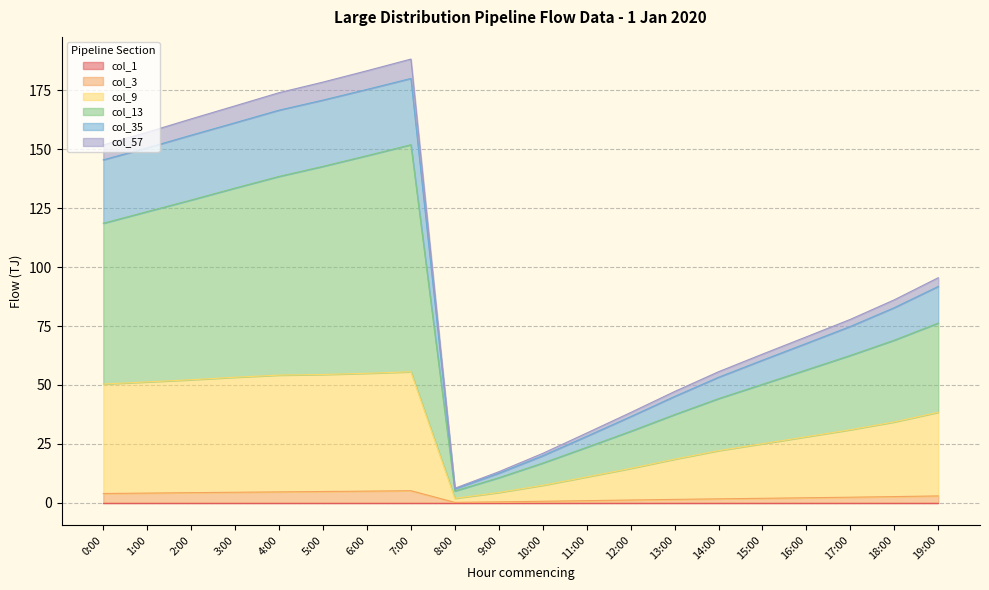

At which label is col_9 closest to 28?

16:00